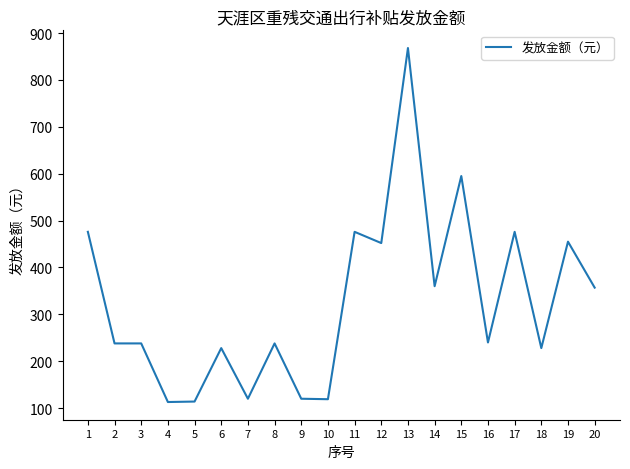

What is the minimum value shown in the chart?

113